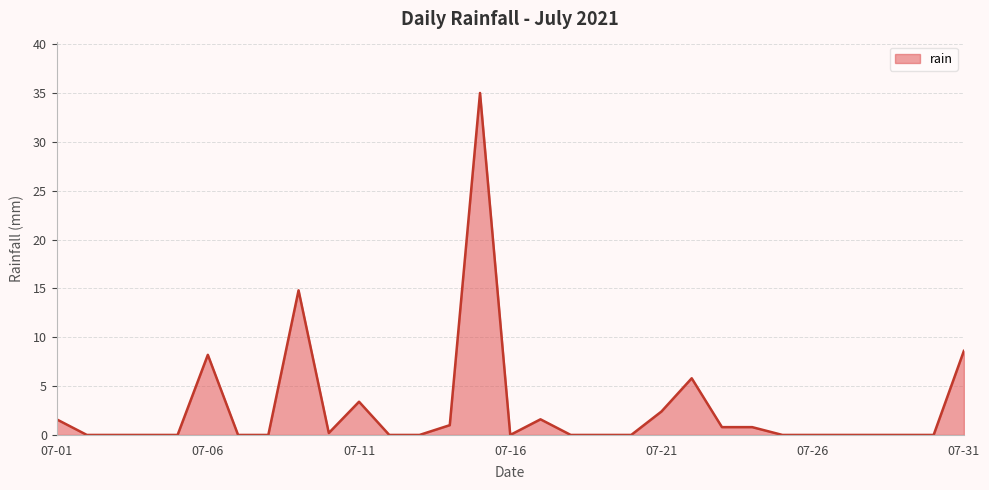

Count the number of data series in this chart.

1